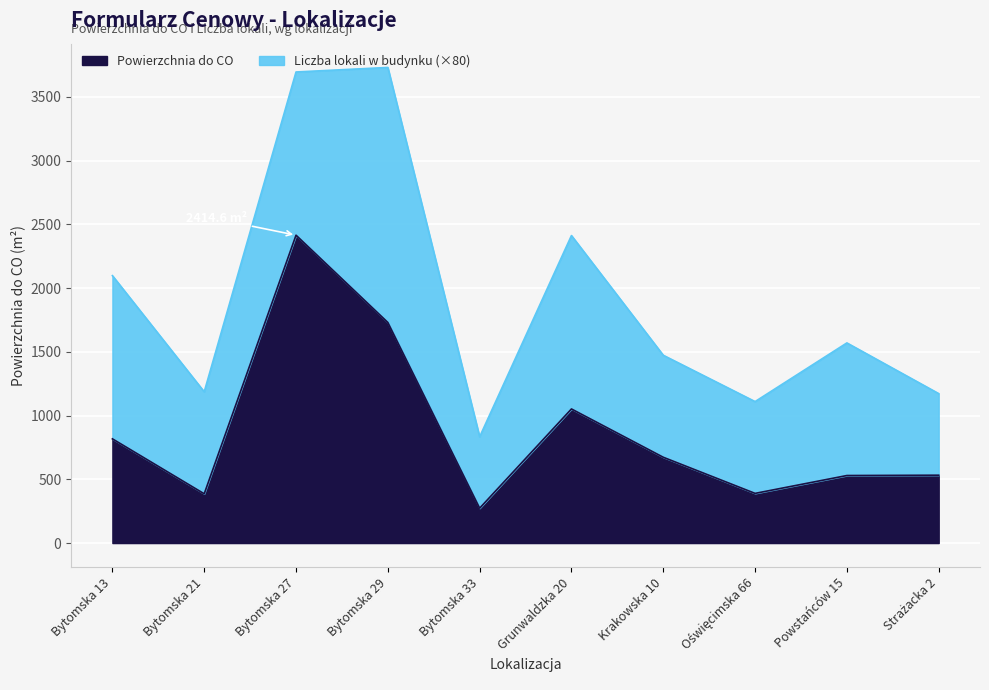

Which category has the highest value in the Liczba lokali w budynku series?

Bytomska 29